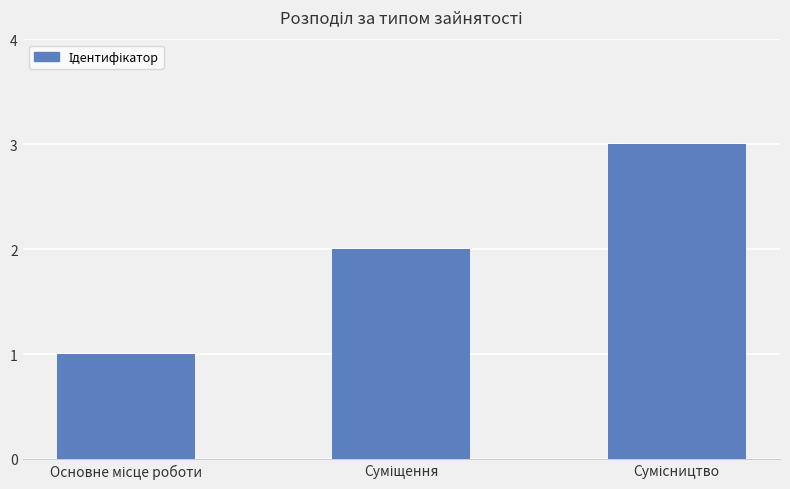

What is the maximum value shown in the chart?

3